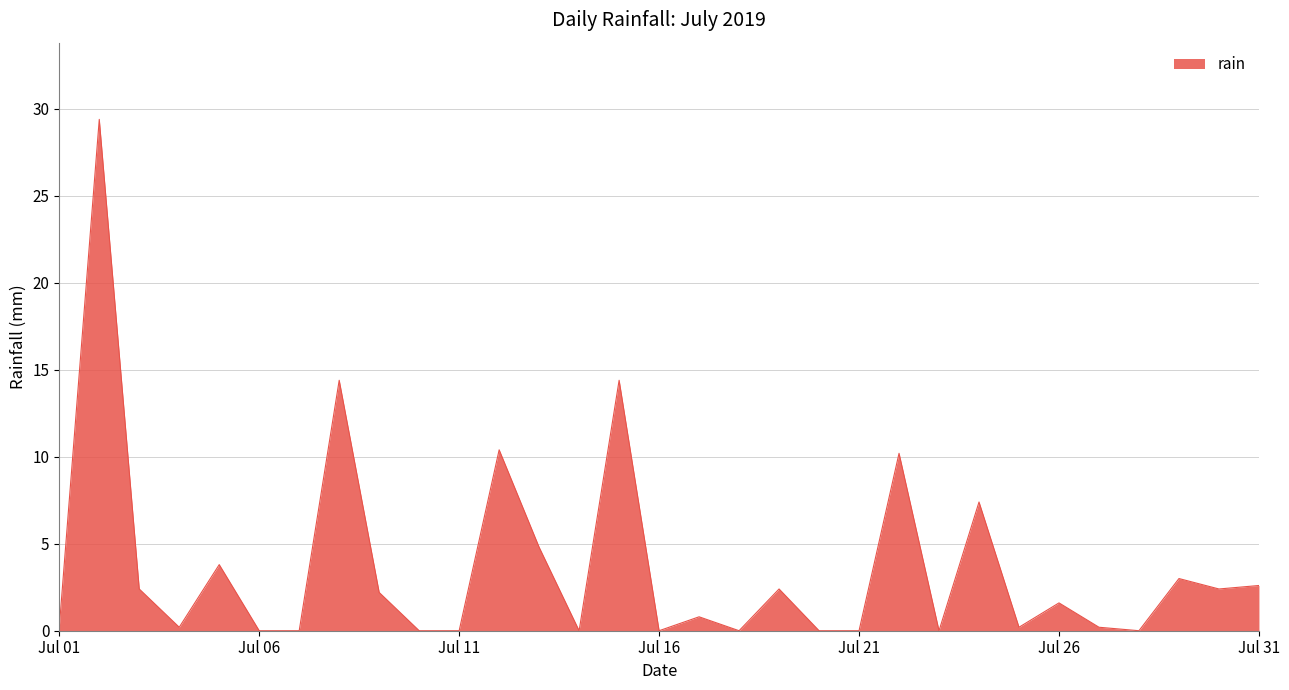

What is the greatest value displayed?

29.4